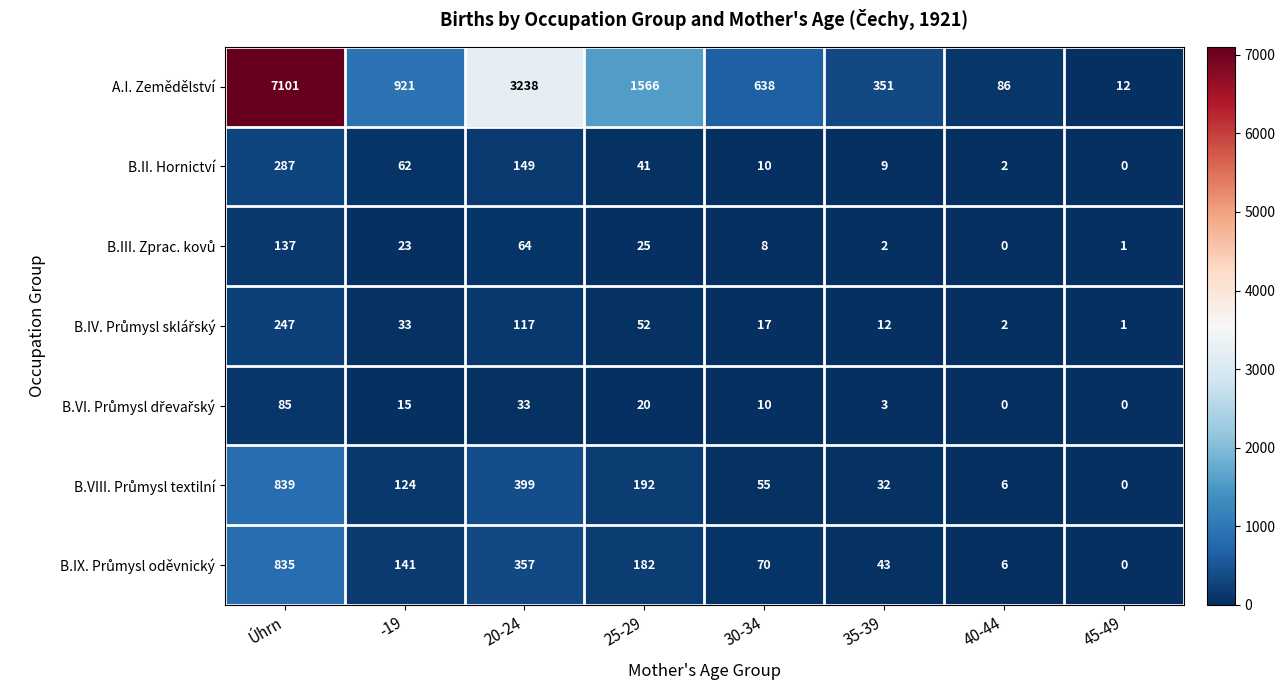

True or false: A.I. Zemědělství has a value of 86 at 40-44.

True